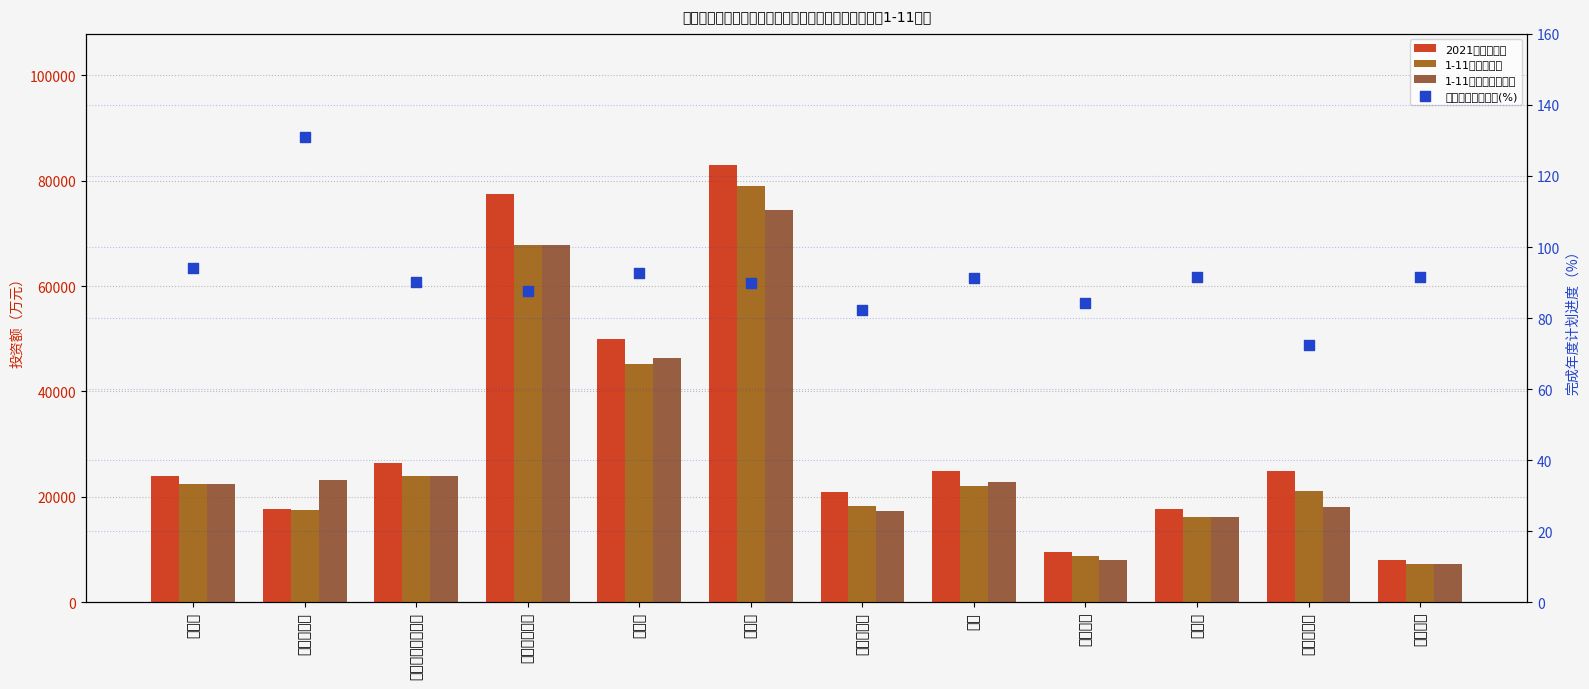

At how many categories does at least one series exceed 11579?

10